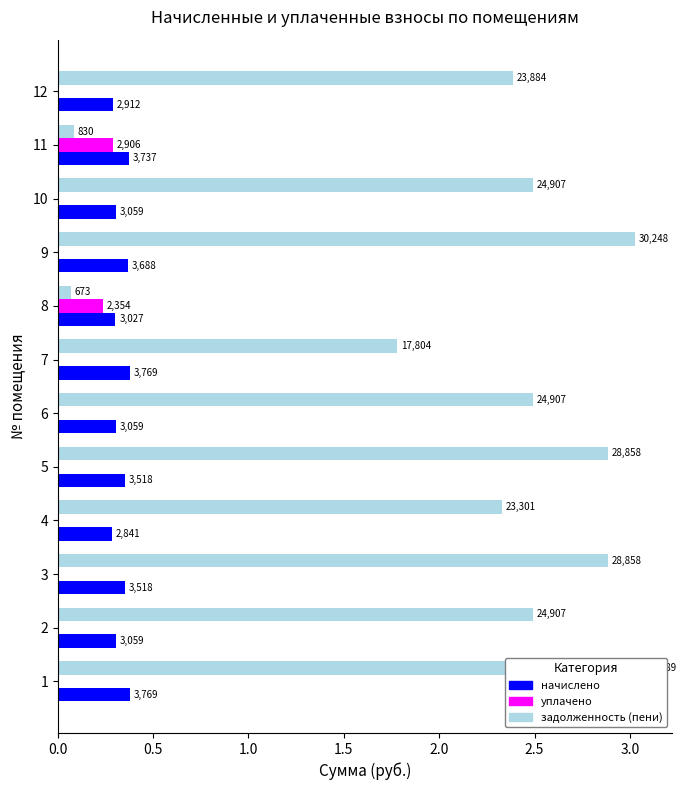

What is the difference between the highest and lowest values at 4?

2.3